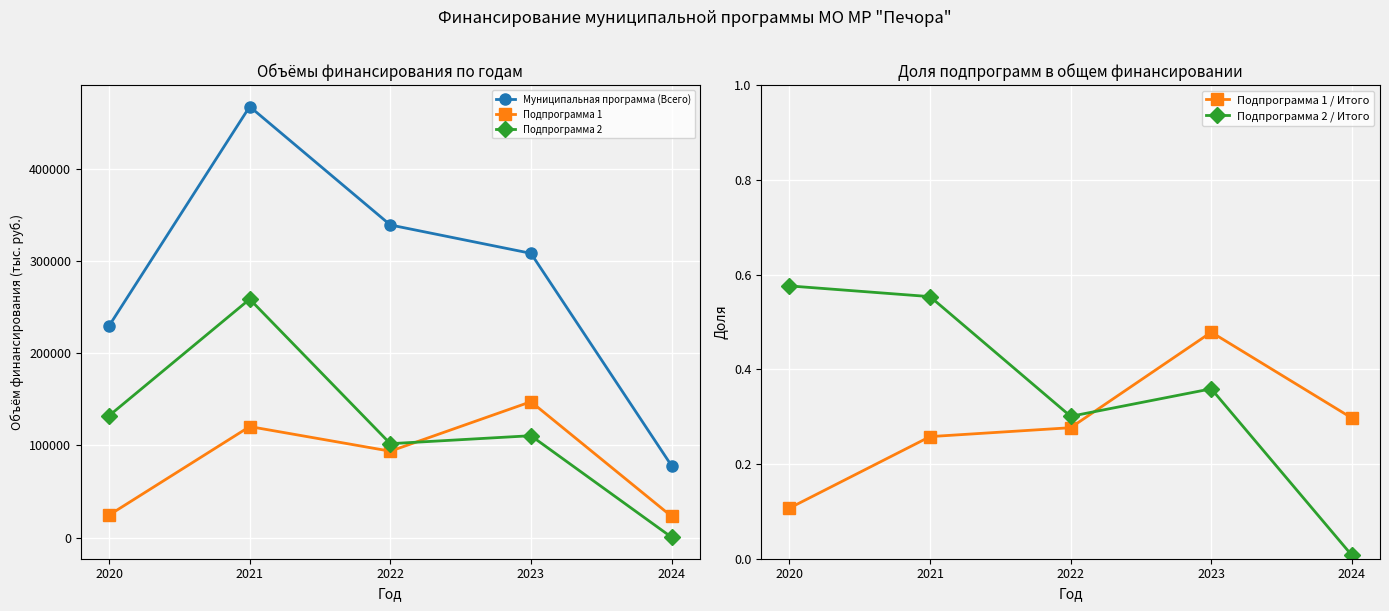

The Муниципальная программа (Всего) series shows 229584.5 at 2020. True or false?

True